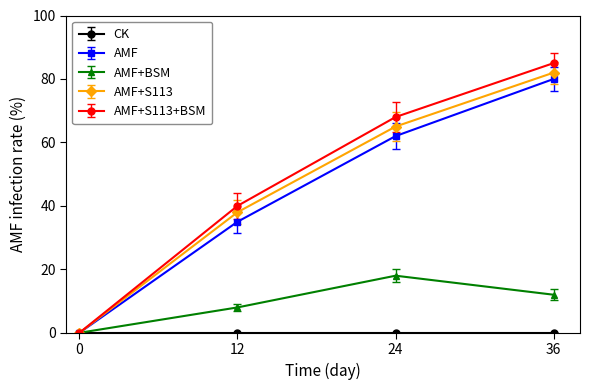

What is the difference between the maximum and minimum values in the AMF+S113 series?

82